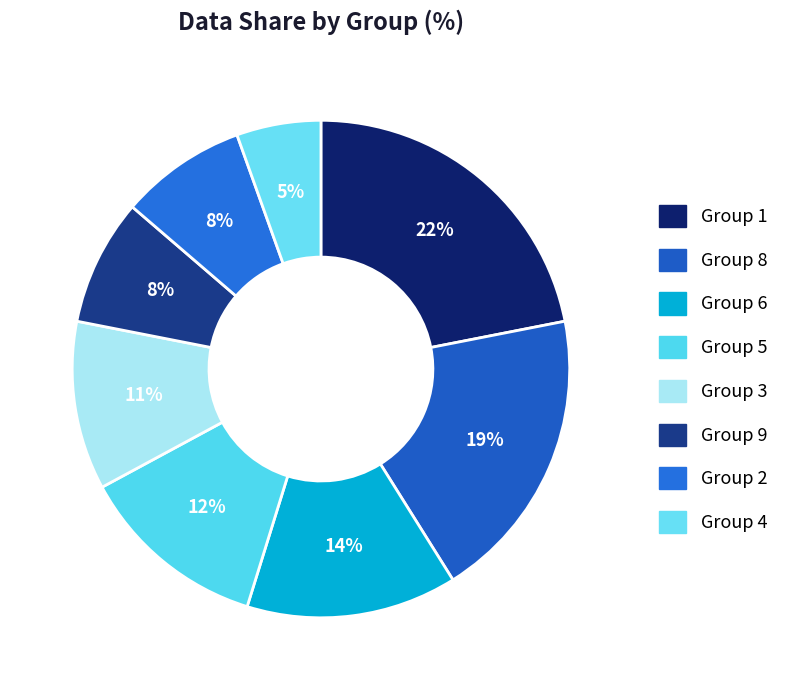

What is the smallest slice in the pie chart?

Group 4